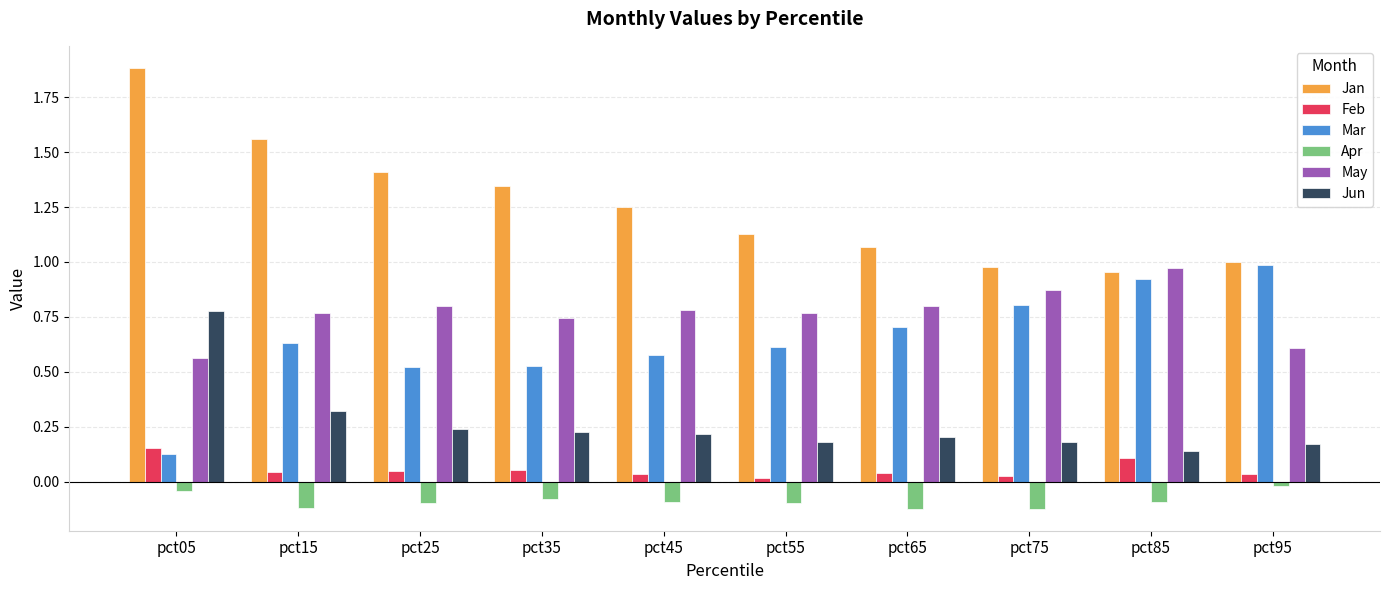

What is the total value across all series at pct35?

2.8